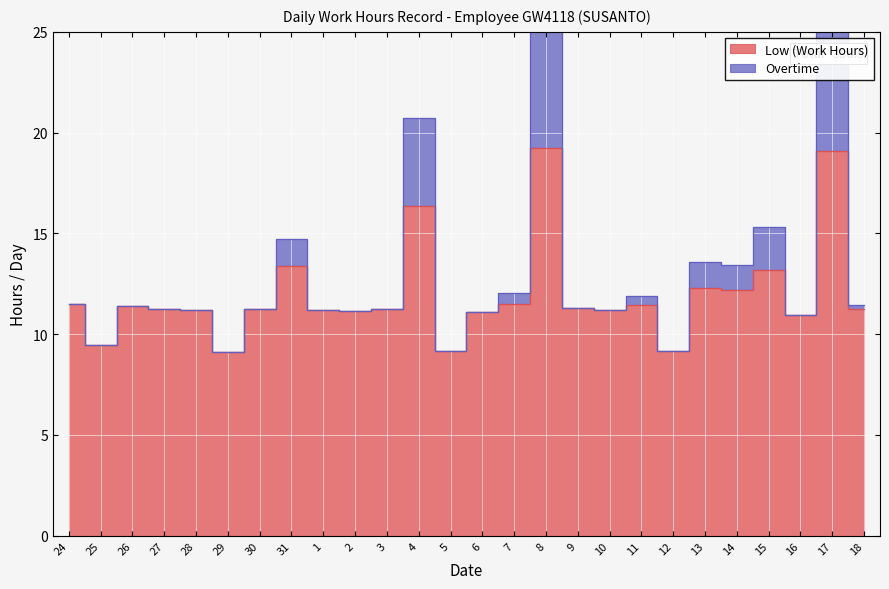

What is the total value across all series at 9?

22.6